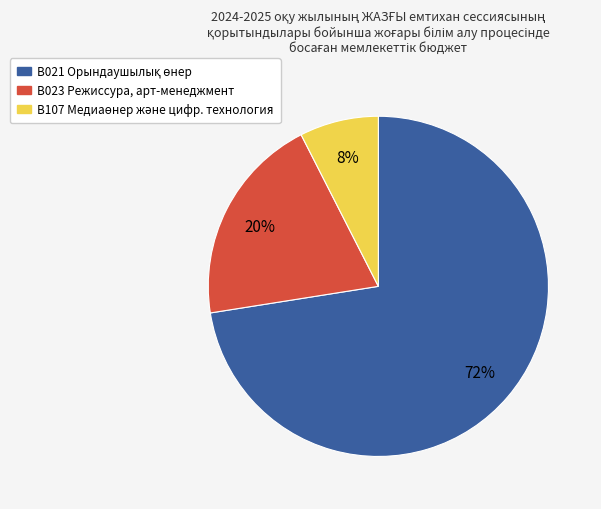

Is there a majority slice in this chart?

Yes